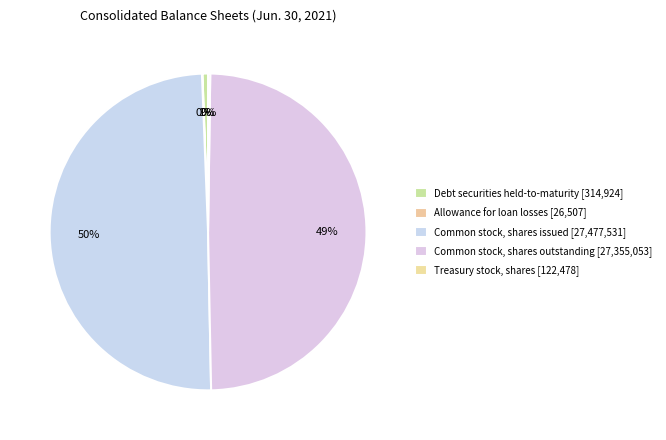

Does Common stock, shares outstanding account for over 50% of the chart?

No